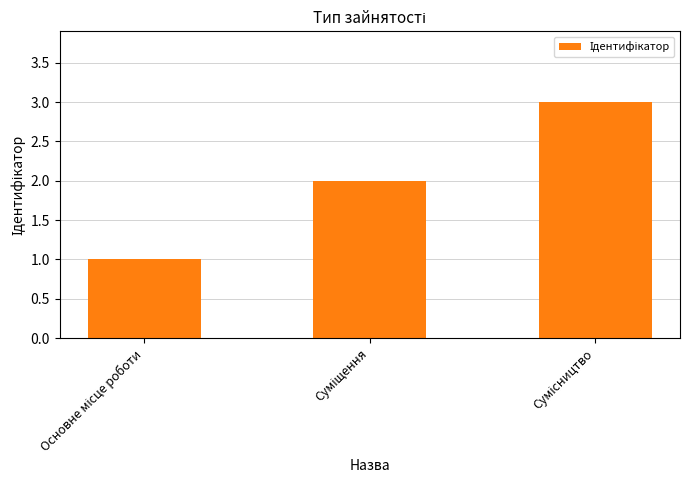

What is the maximum value shown in the chart?

3